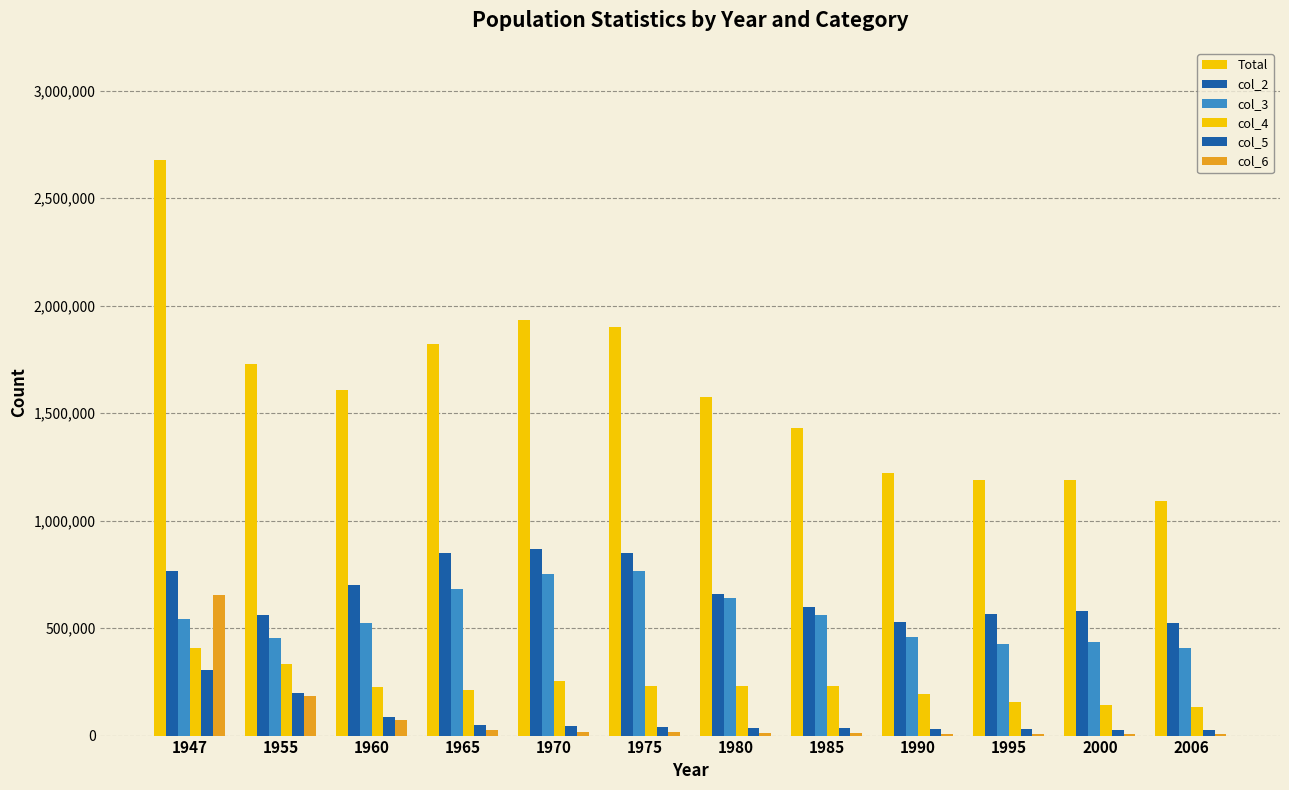

How many groups of bars are there?

12